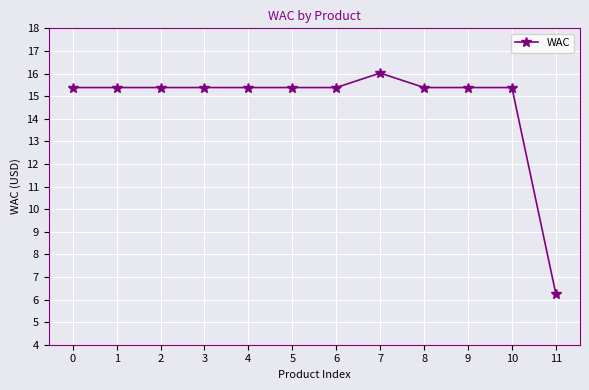

What is the value of the 6th point from the left?

15.4